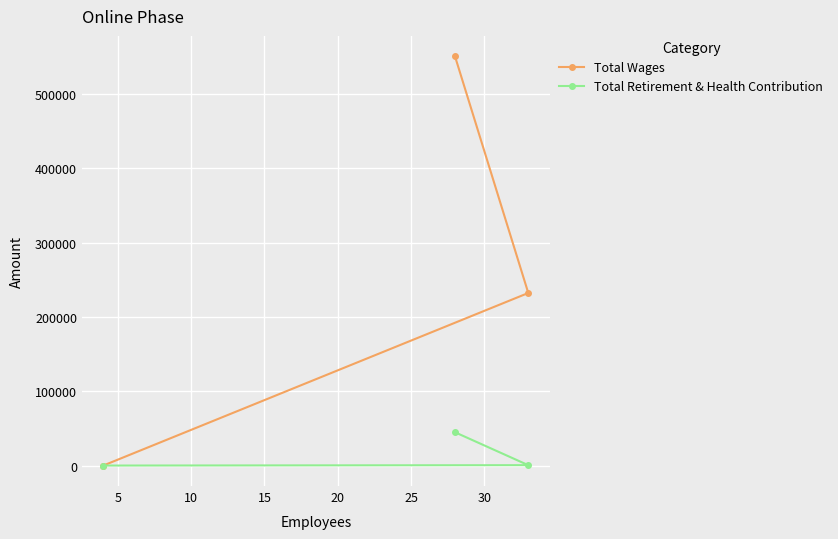

Which series has the largest total across all categories?

Total Wages